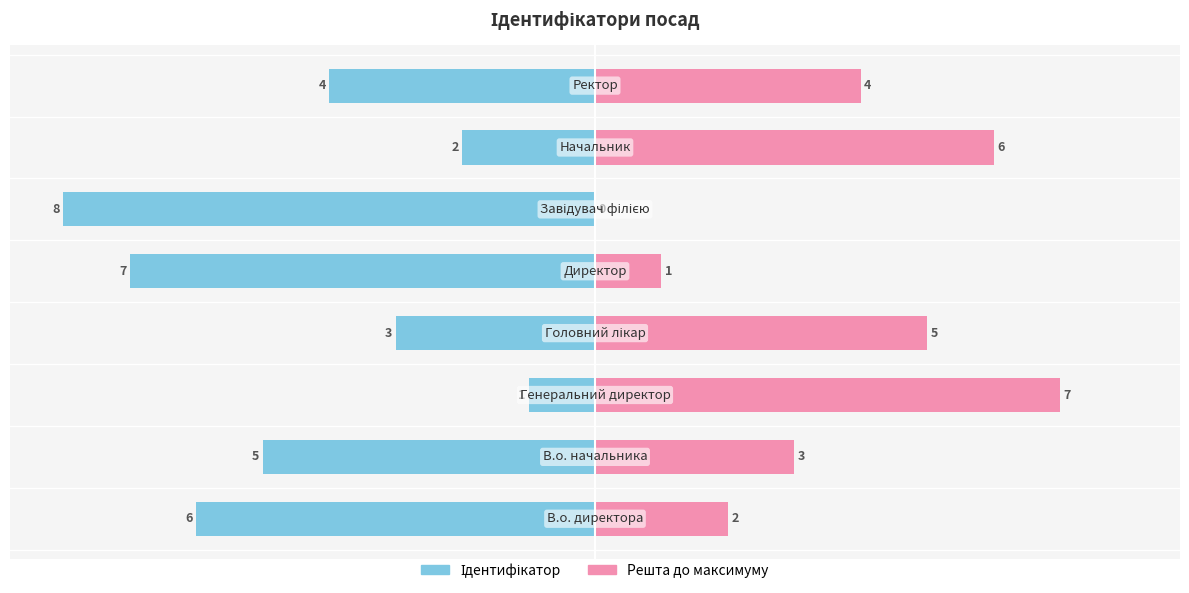

Reading left to right, extract all data points from this chart.

6	5	1	3	7	8	2	4